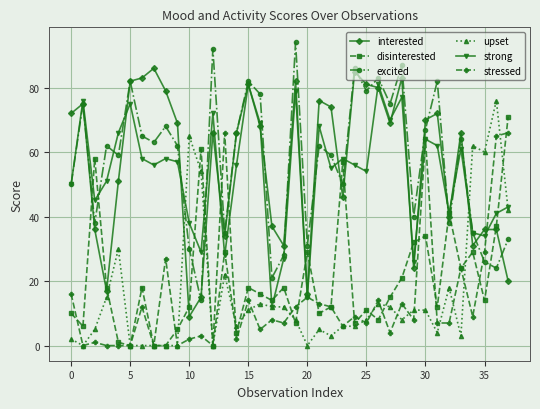

How many lines are shown in the chart?

6